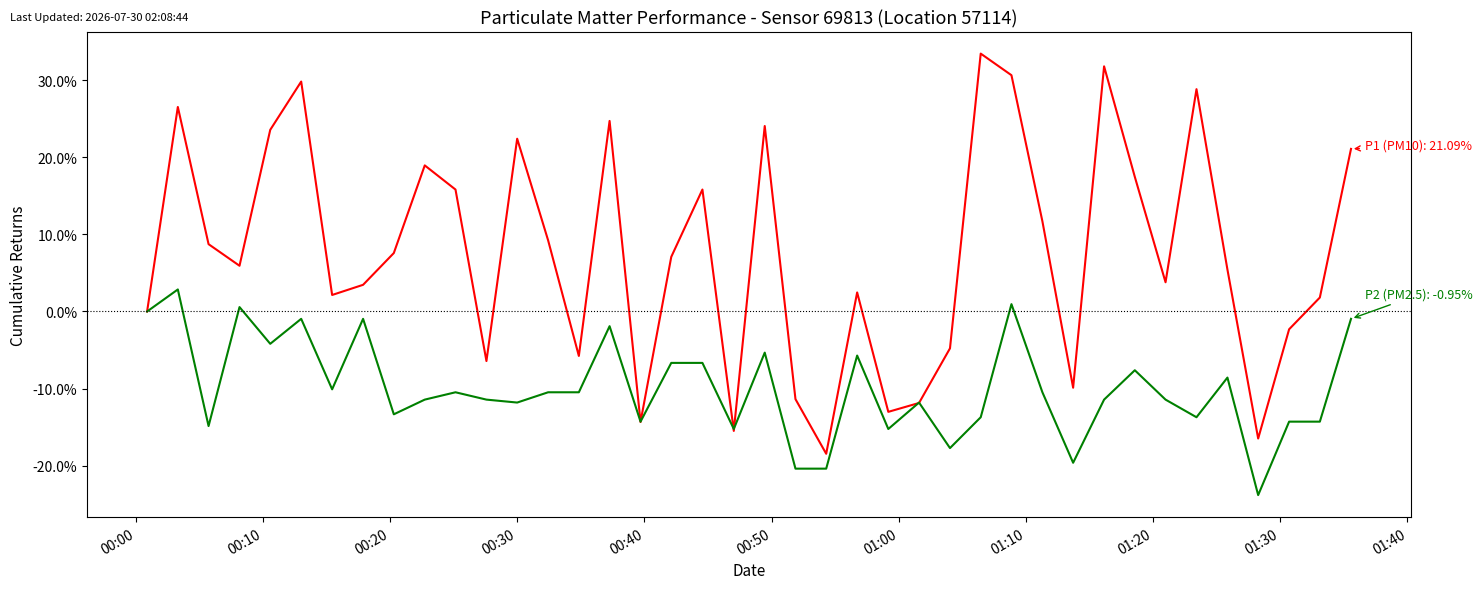

What is the minimum value shown in the chart?

-23.8